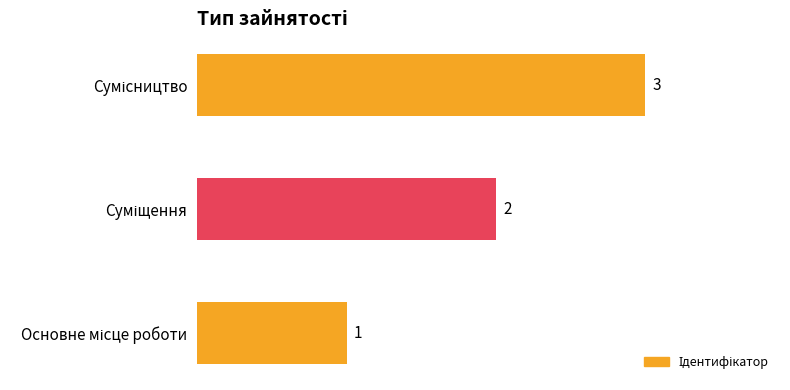

Count the values in the range 1 to 3.

3